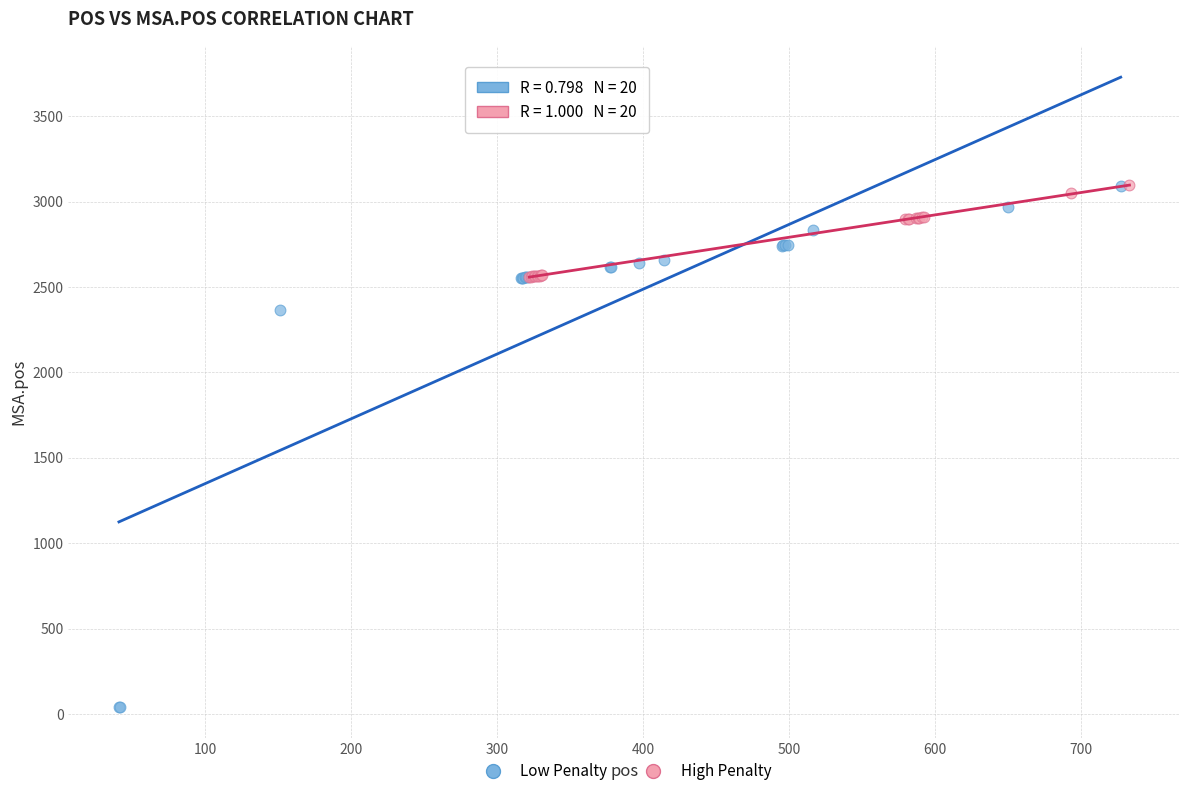

Which series reaches the minimum Y coordinate?

Low Penalty